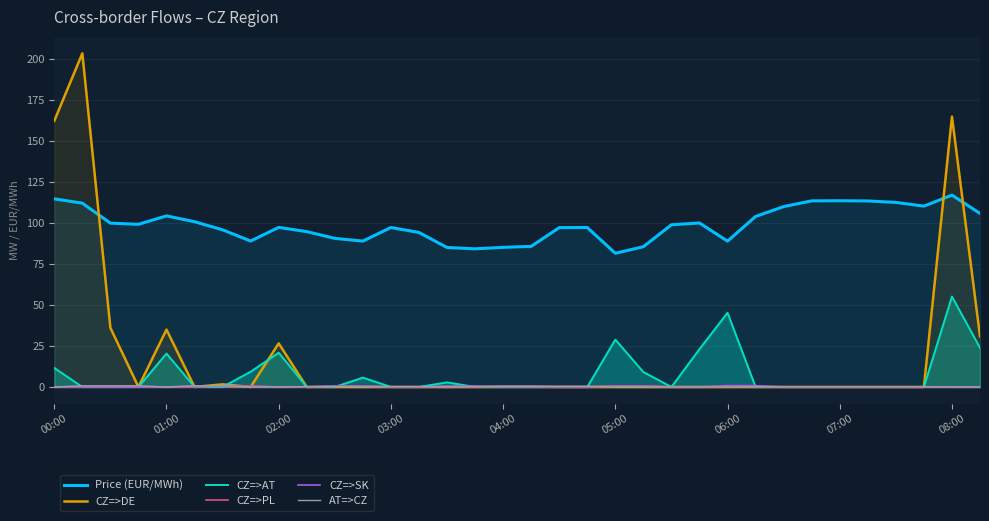

How many interior local peaks does the CZ=>AT series have?

7